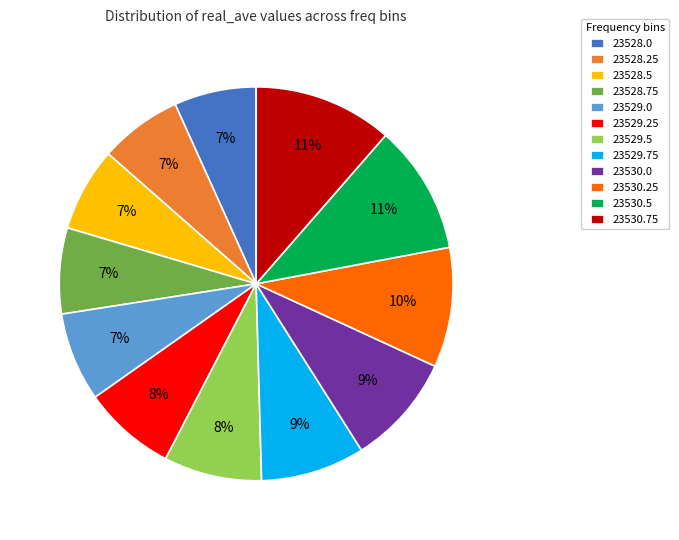

Combined, do 23530.0 and 23529.5 account for over 50%?

No